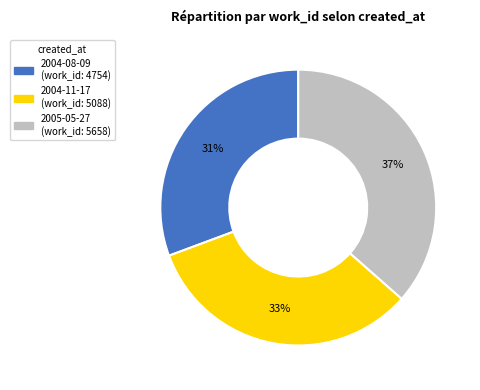

Do 2005-05-27 and 2004-08-09 together represent more than half of the pie?

Yes